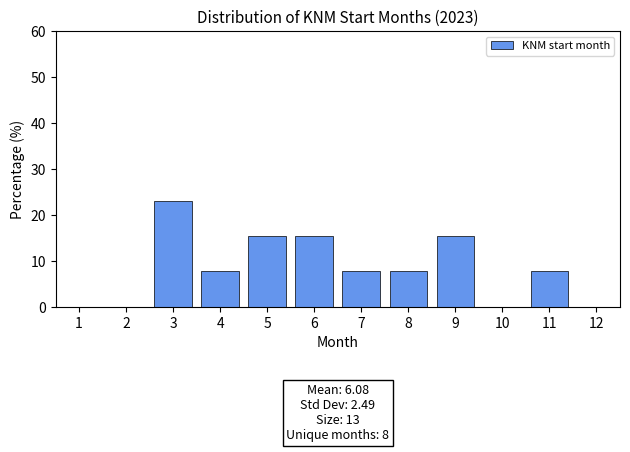

Which range on the x-axis has the tallest bar?

2.5 to 3.5